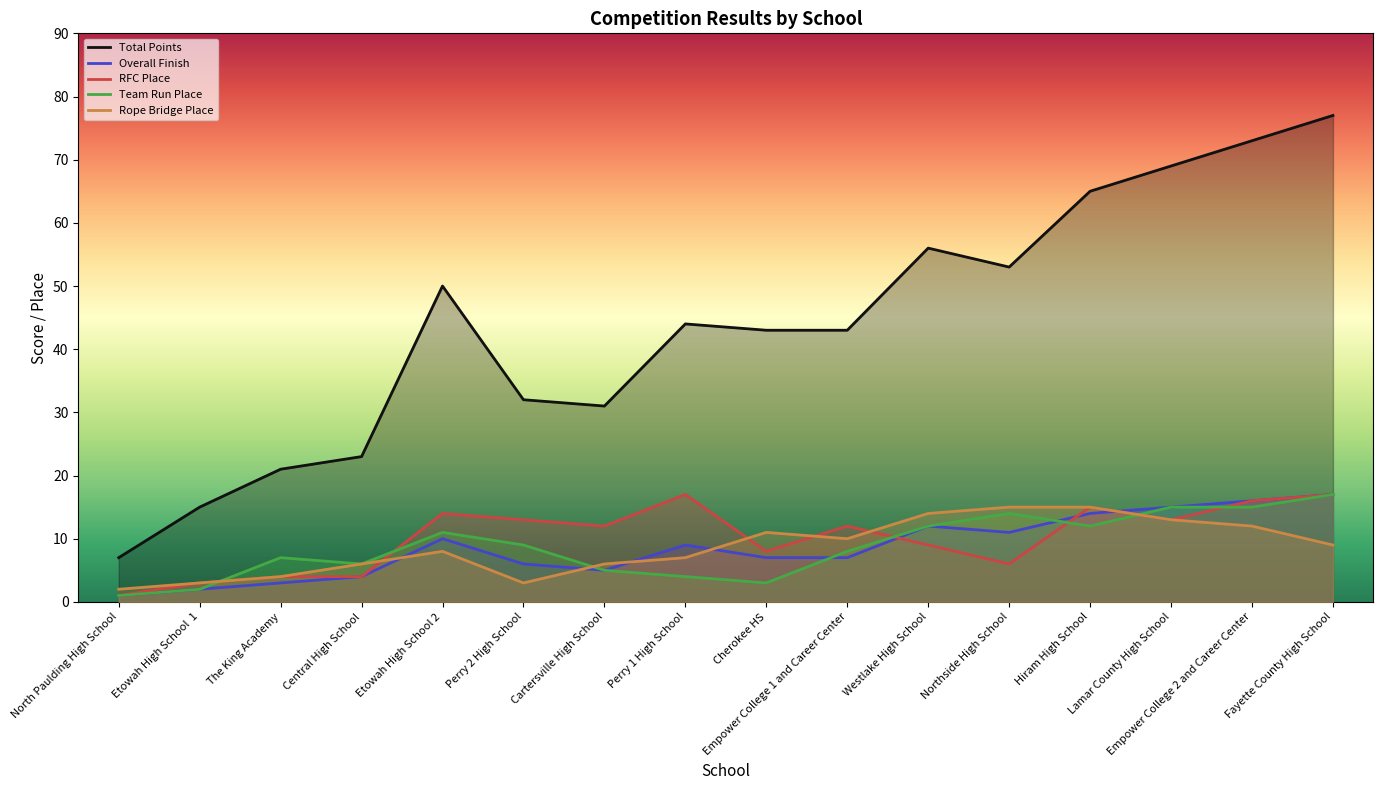

Rank the series at Etowah High School  1 from highest to lowest value.

Total Points, RFC Place, Rope Bridge Place, Overall Finish, Team Run Place